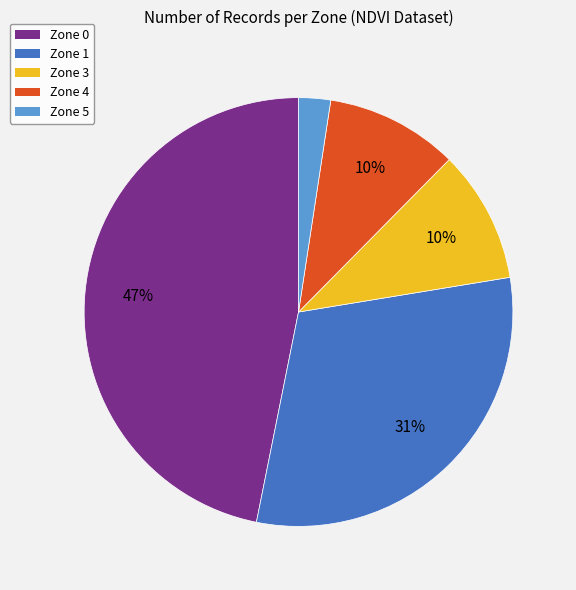

What is the largest slice in the pie chart?

Zone 0